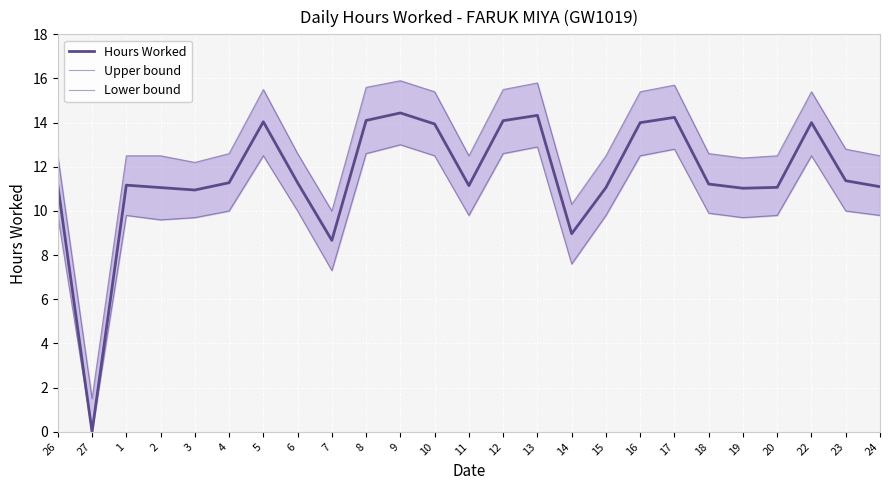

How many distinct data groups are displayed?

3